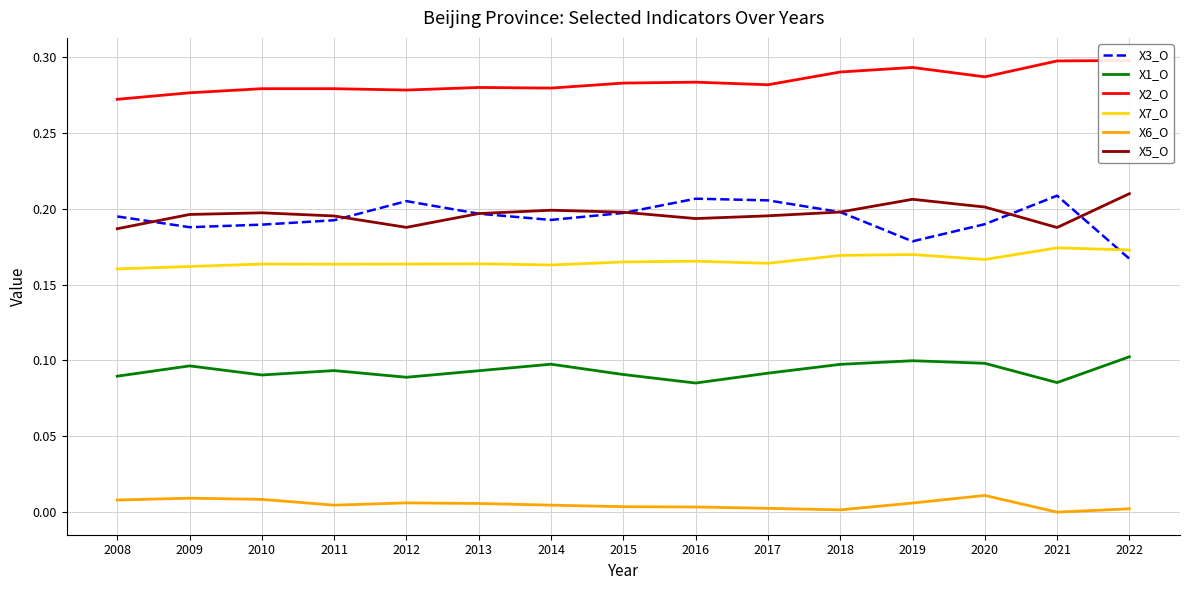

What is the sum of all X2_O values?

4.3